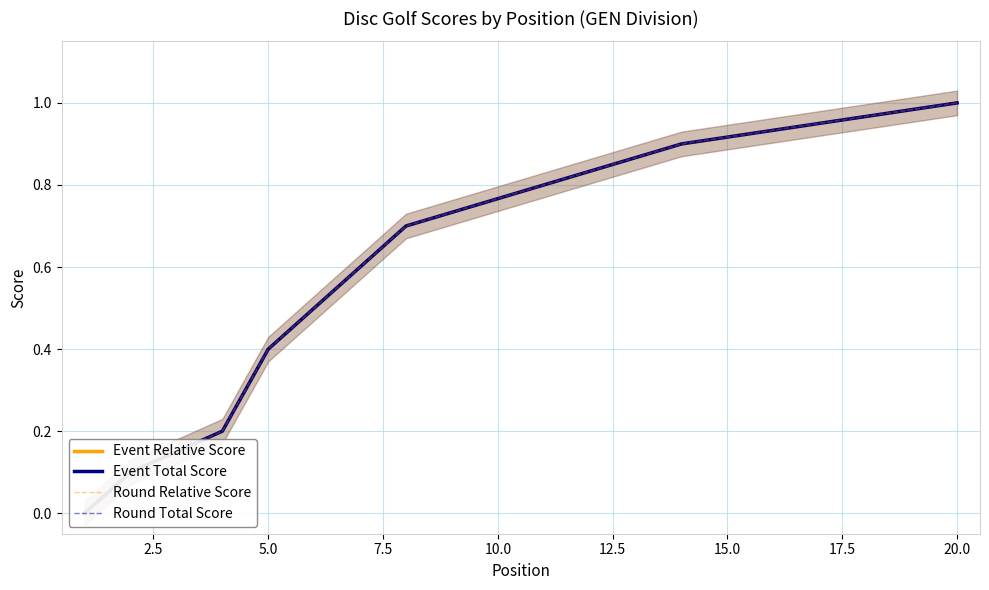

Which series has the largest total across all categories?

Event Relative Score